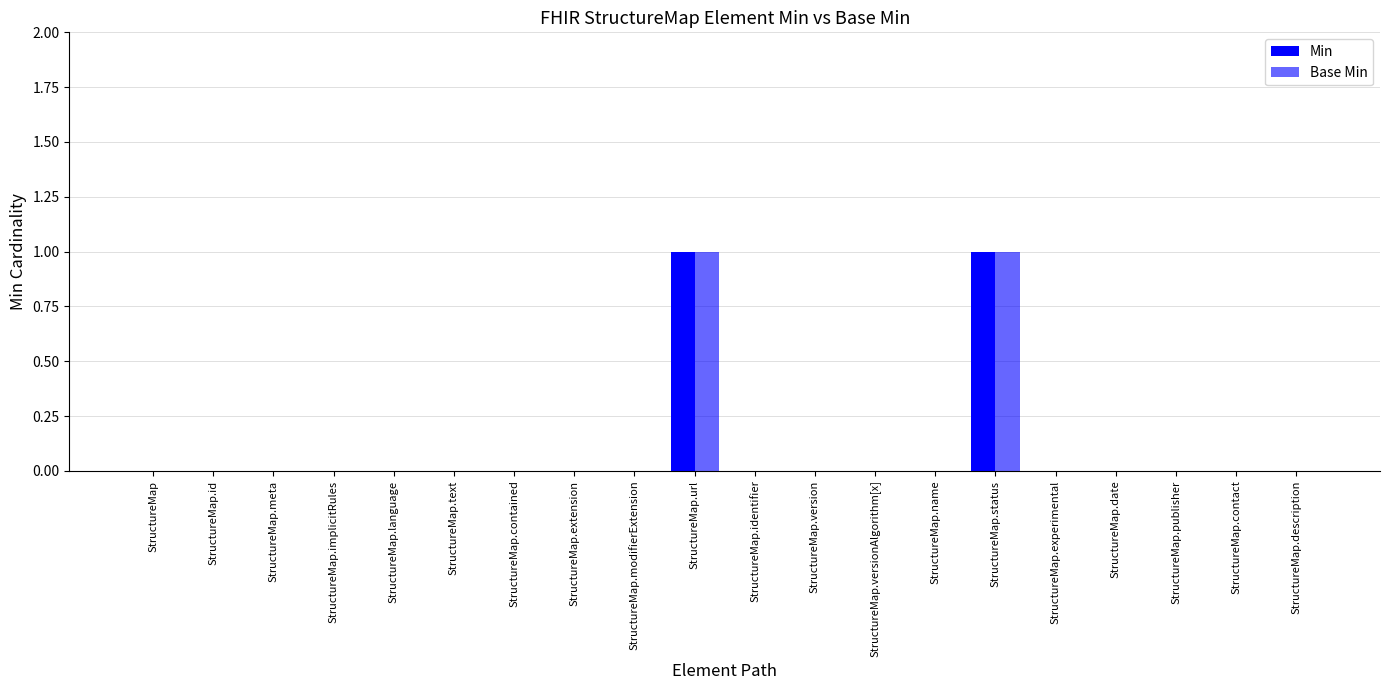

At which category is the sum across all series the highest?

StructureMap.url